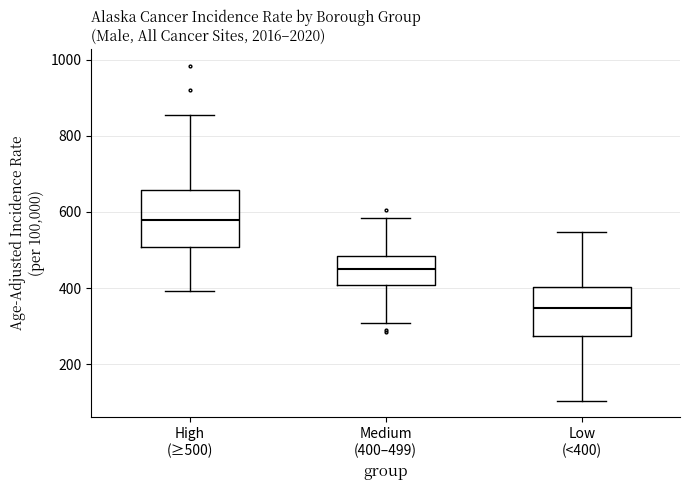

Reading left to right, read every box against the y-axis: the position of its median line, the range the box covers, and the ends of its whiskers. The values are not printed on the chart, so give them approximately, as read against the axis.

High (≥500): median 580, box 500 to 660, whiskers 400 to 860
Medium (400–499): median 440, box 400 to 480, whiskers 300 to 580
Low (<400): median 340, box 280 to 400, whiskers 100 to 540